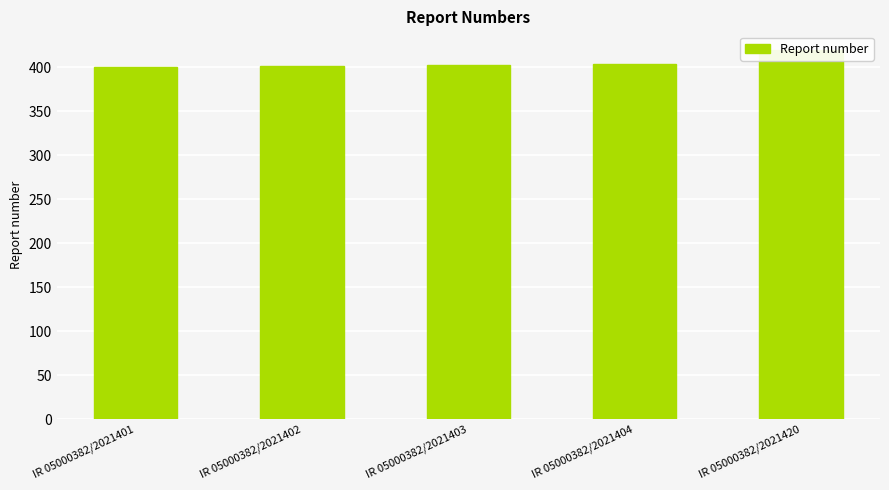

What is the change in value from IR 05000382/2021402 to IR 05000382/2021420?

+18